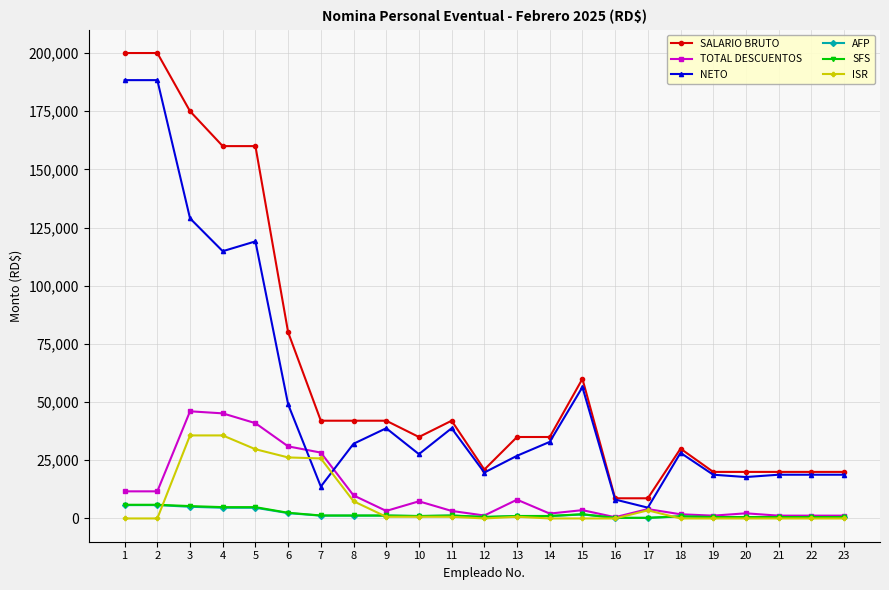

What is the lowest value of the NETO series?

4642.8